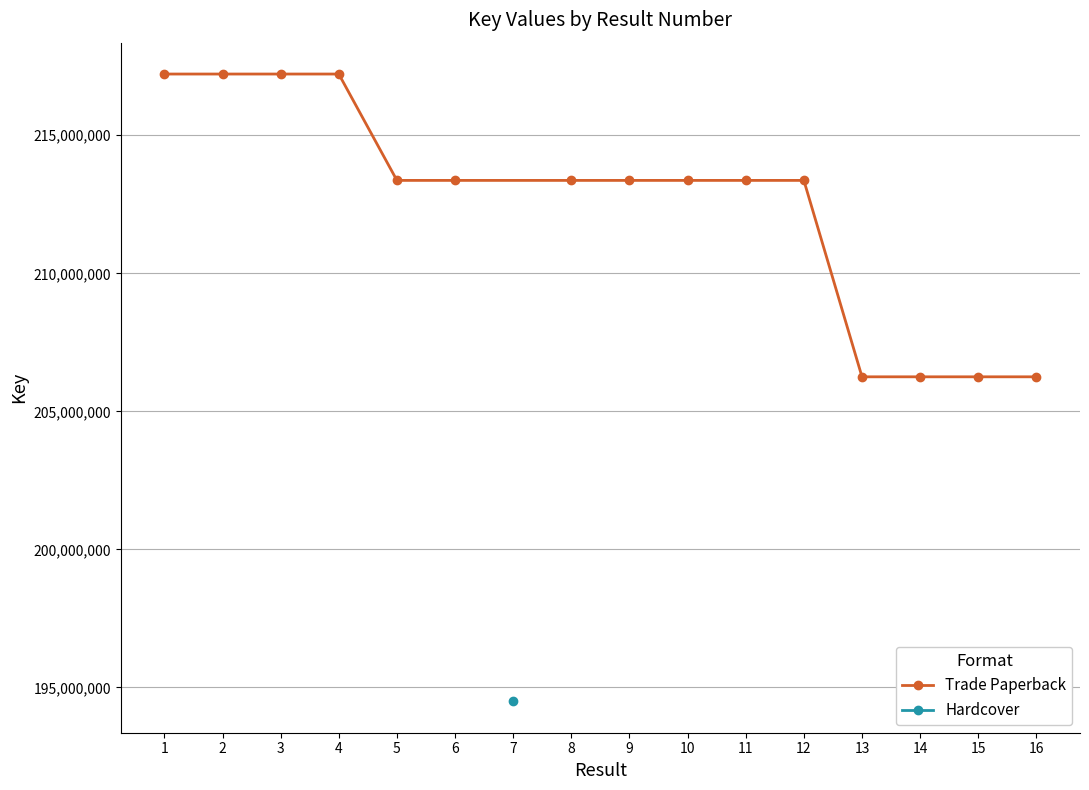

The value of Trade Paperback at 11 is 119863361. True or false?

False